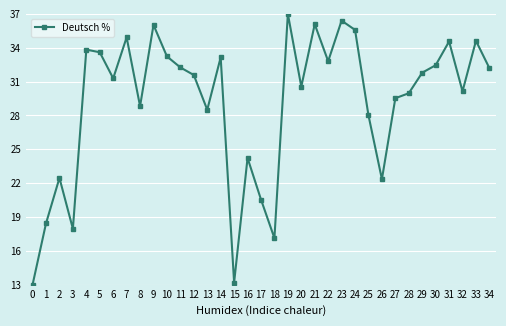

How many points are higher than both their immediate neighbors (excluding endpoints)?

11